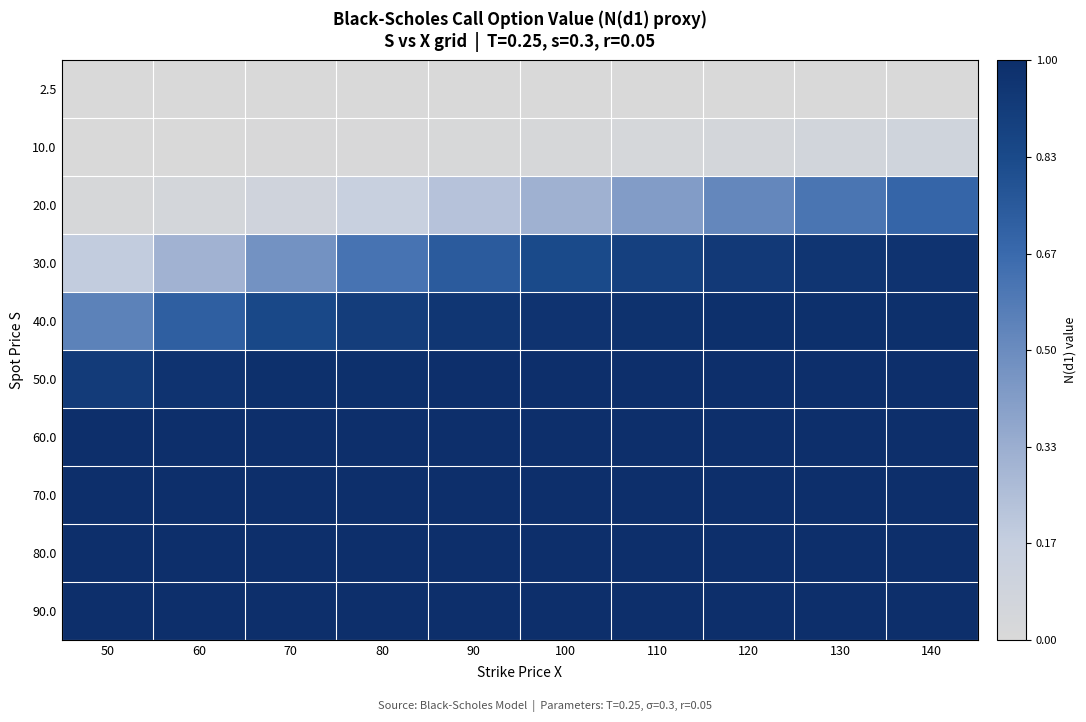

Which series has the largest total across all categories?

70.0